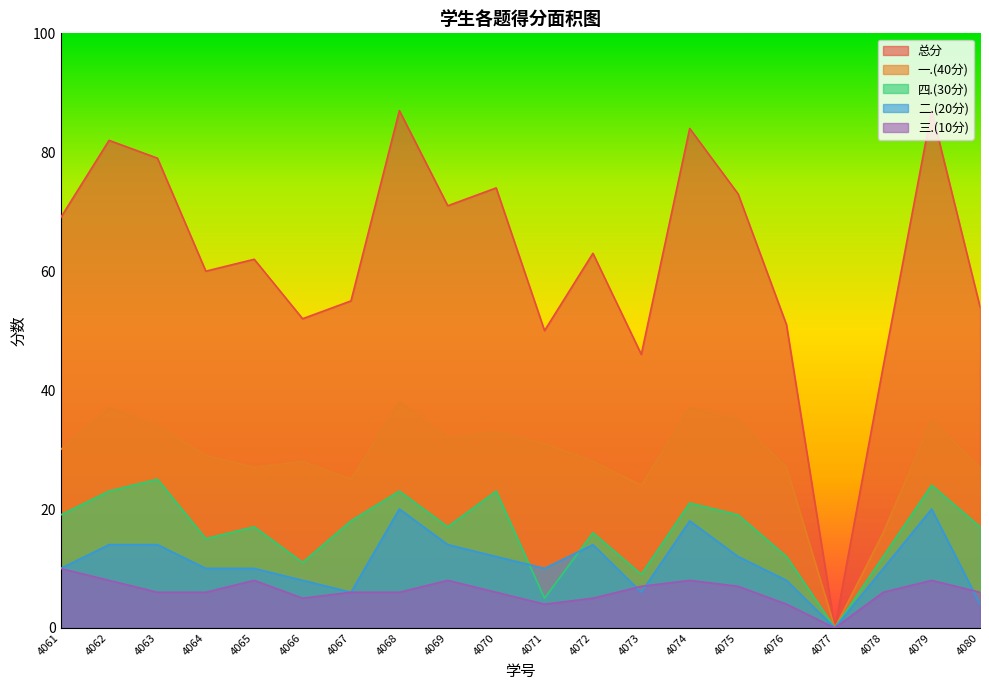

What is the highest value of the 四.(30分) series?

25